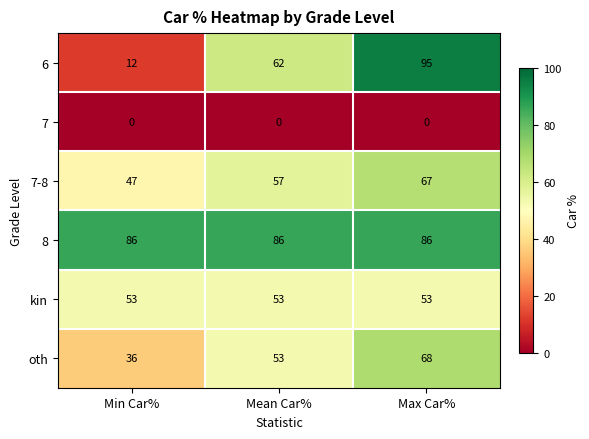

Reading left to right, transcribe all the data shown in this chart.

6: Min Car%=12	Mean Car%=62	Max Car%=95
7: Min Car%=0	Mean Car%=0	Max Car%=0
7-8: Min Car%=47	Mean Car%=57	Max Car%=67
8: Min Car%=86	Mean Car%=86	Max Car%=86
kin: Min Car%=53	Mean Car%=53	Max Car%=53
oth: Min Car%=36	Mean Car%=53	Max Car%=68